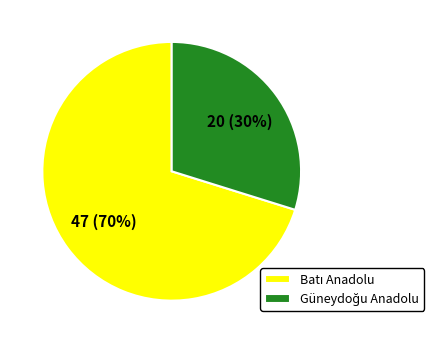

To the nearest percent, what is the average slice percentage?

50%